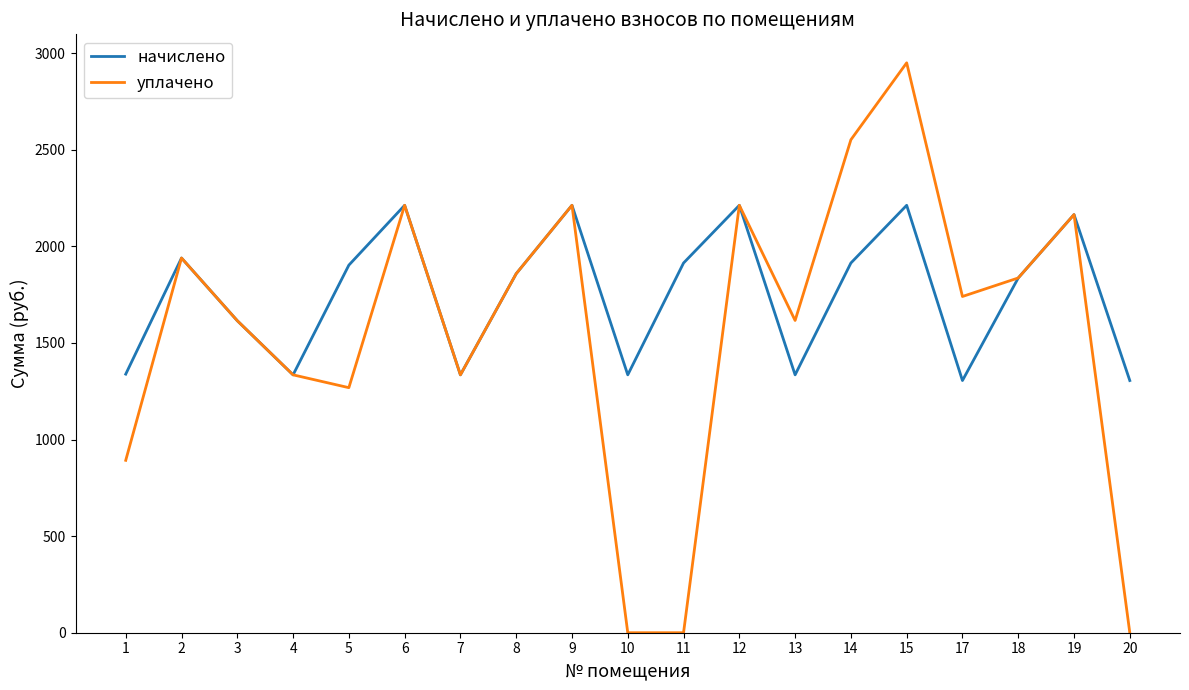

The начислено series shows 1836.1 at 18. True or false?

True